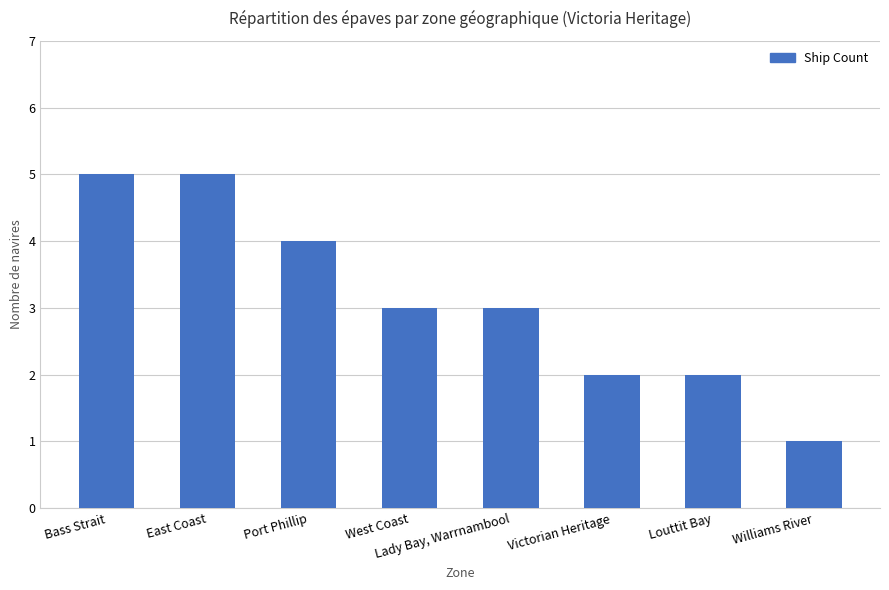

What is the label of the 1st bar from the left?

Bass Strait